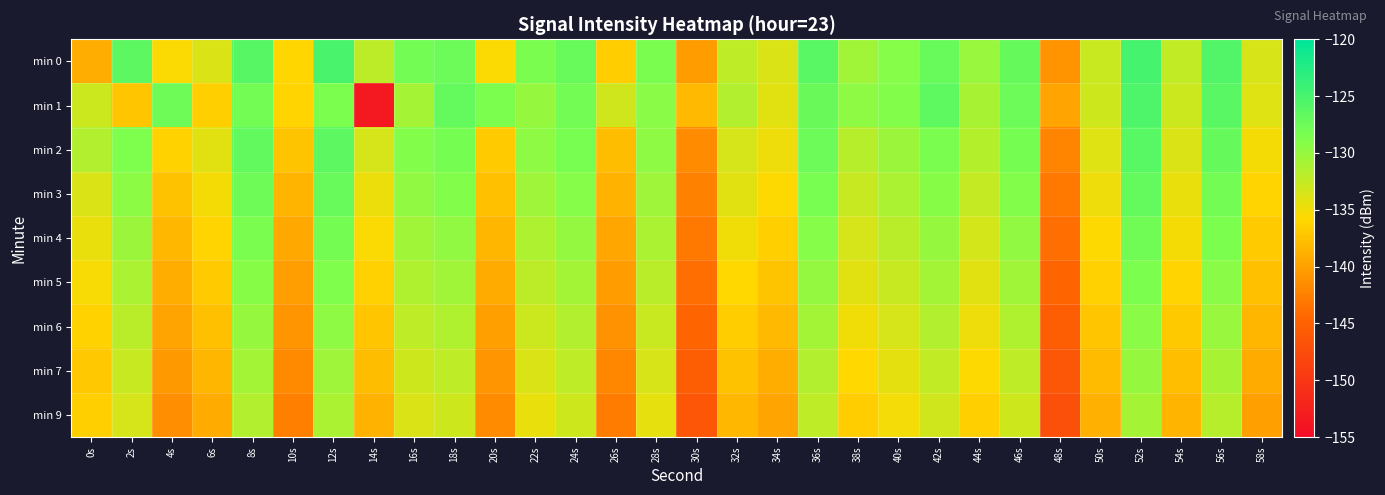

Which has a higher value, 22s or 6s?

22s